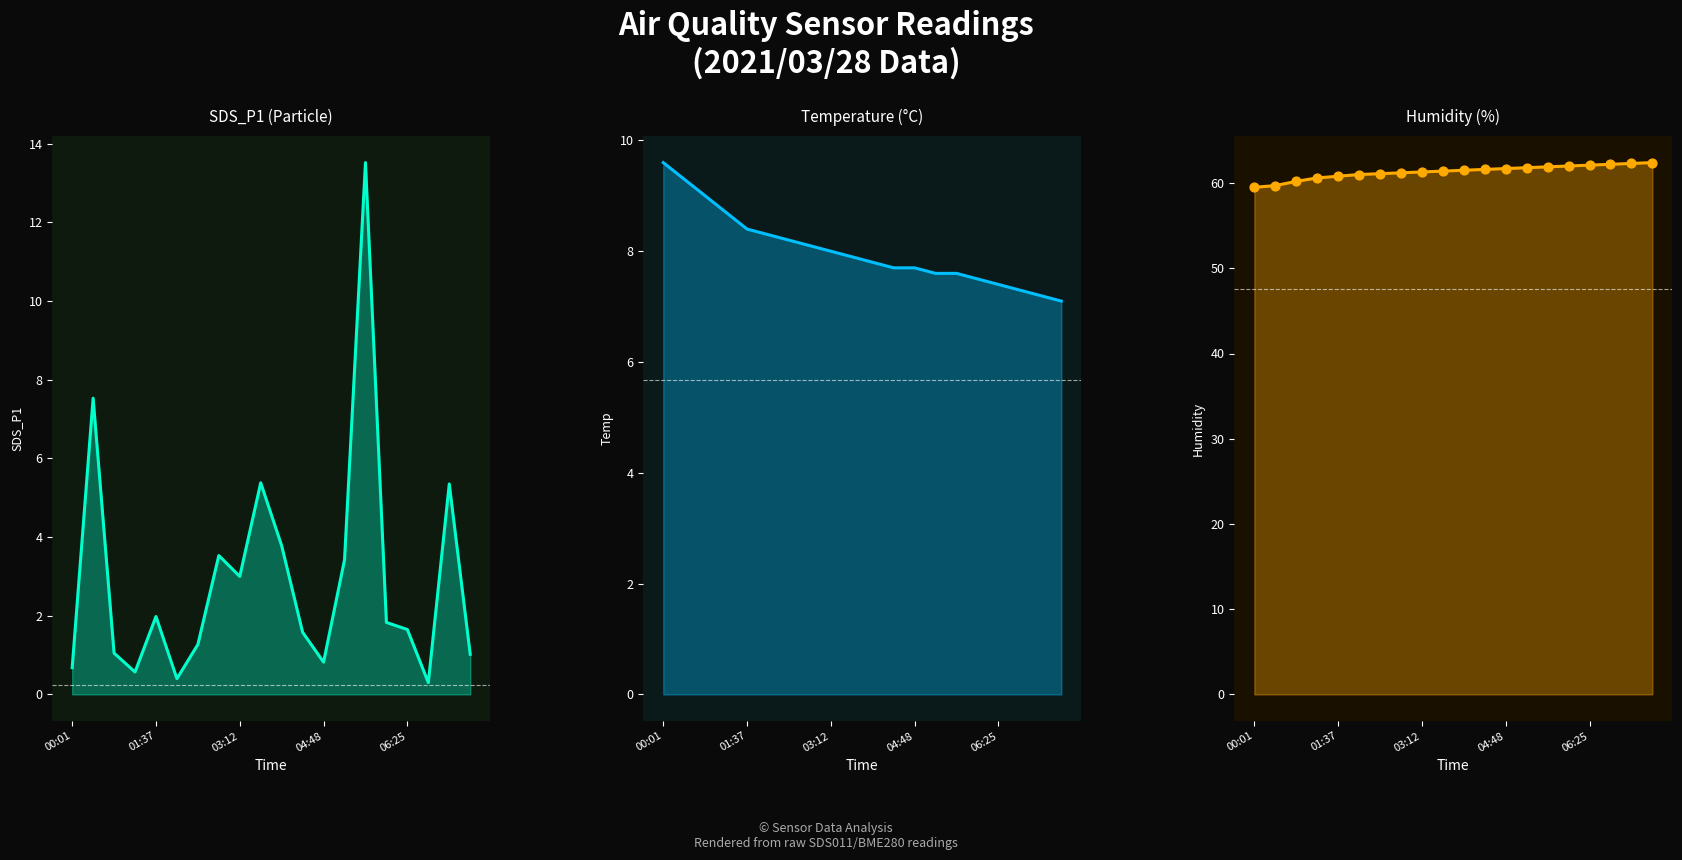

Which series contains the lowest Y value?

SDS_P1